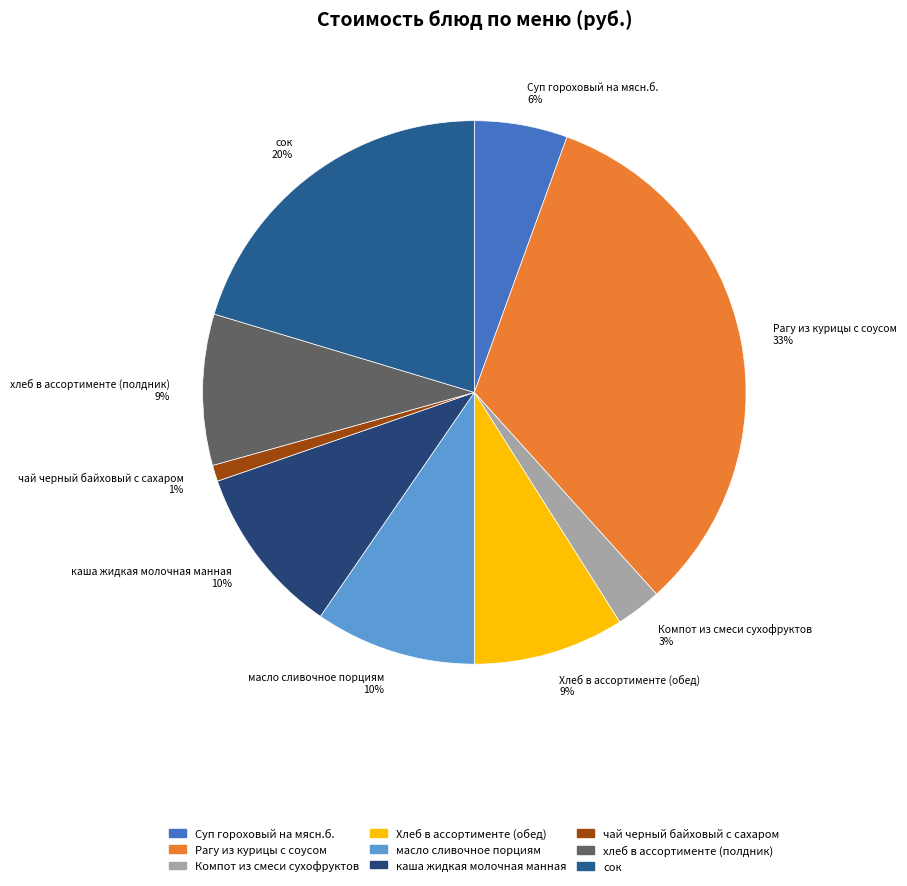

Is there a majority slice in this chart?

No